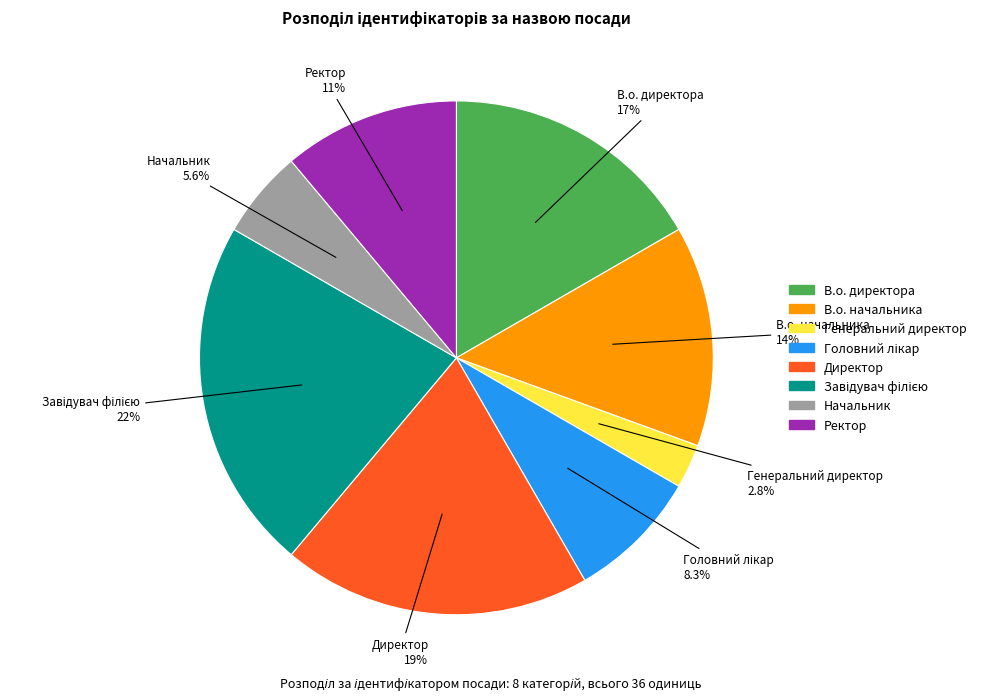

Between Генеральний директор and Директор, which is larger?

Директор